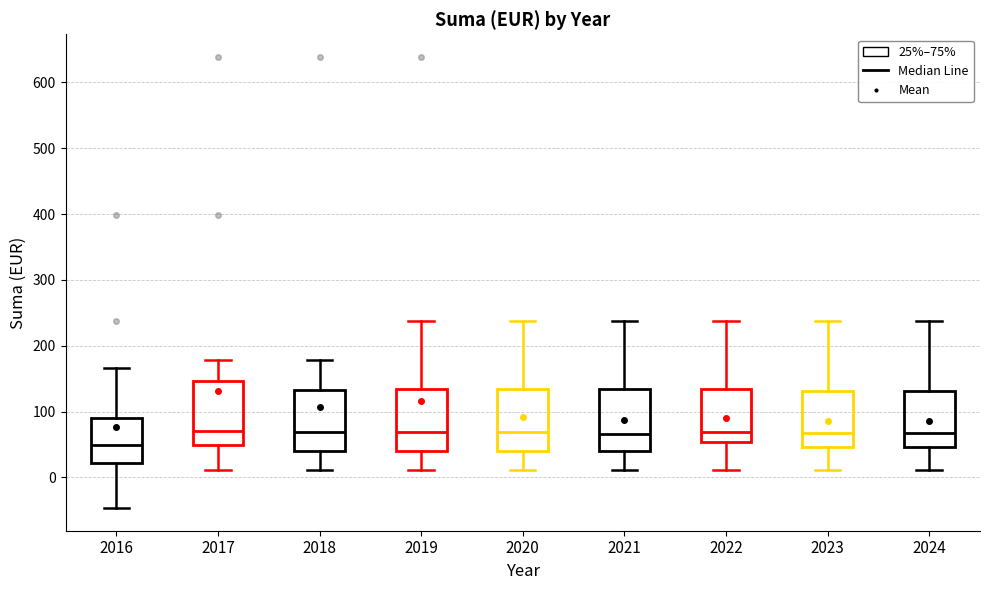

Reading left to right, read every box against the y-axis: the position of its median line, the range the box covers, and the ends of its whiskers. The values are not printed on the chart, so give them approximately, as read against the axis.

2016: median 50, box 20 to 90, whiskers -50 to 170
2017: median 70, box 50 to 150, whiskers 10 to 180
2018: median 70, box 40 to 130, whiskers 10 to 180
2019: median 70, box 40 to 130, whiskers 10 to 240
2020: median 70, box 40 to 130, whiskers 10 to 240
2021: median 70, box 40 to 130, whiskers 10 to 240
2022: median 70, box 50 to 130, whiskers 10 to 240
2023: median 70, box 50 to 130, whiskers 10 to 240
2024: median 70, box 50 to 130, whiskers 10 to 240